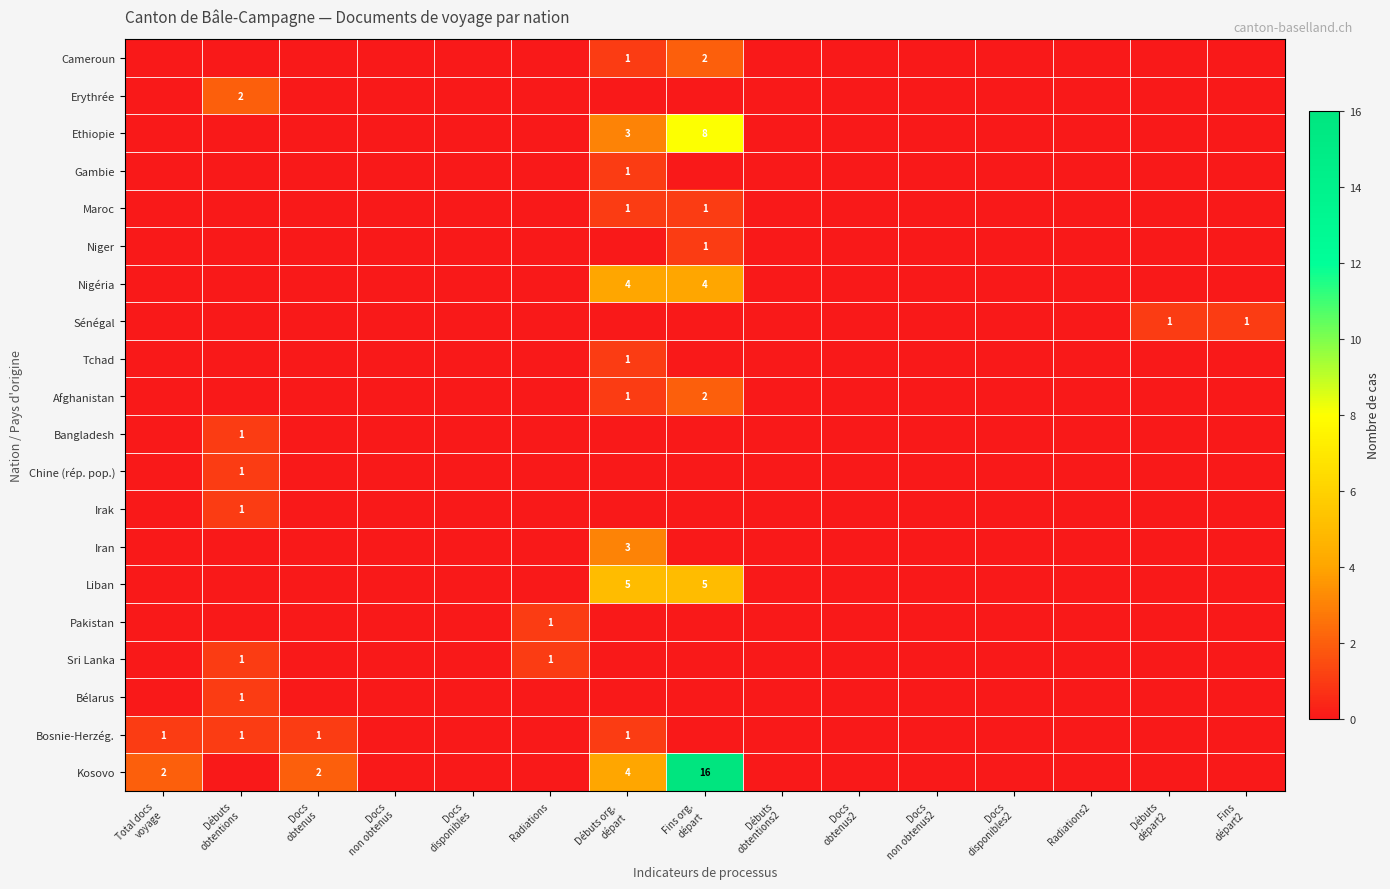

What is the difference between the second highest and second lowest values in the Sénégal series?

1